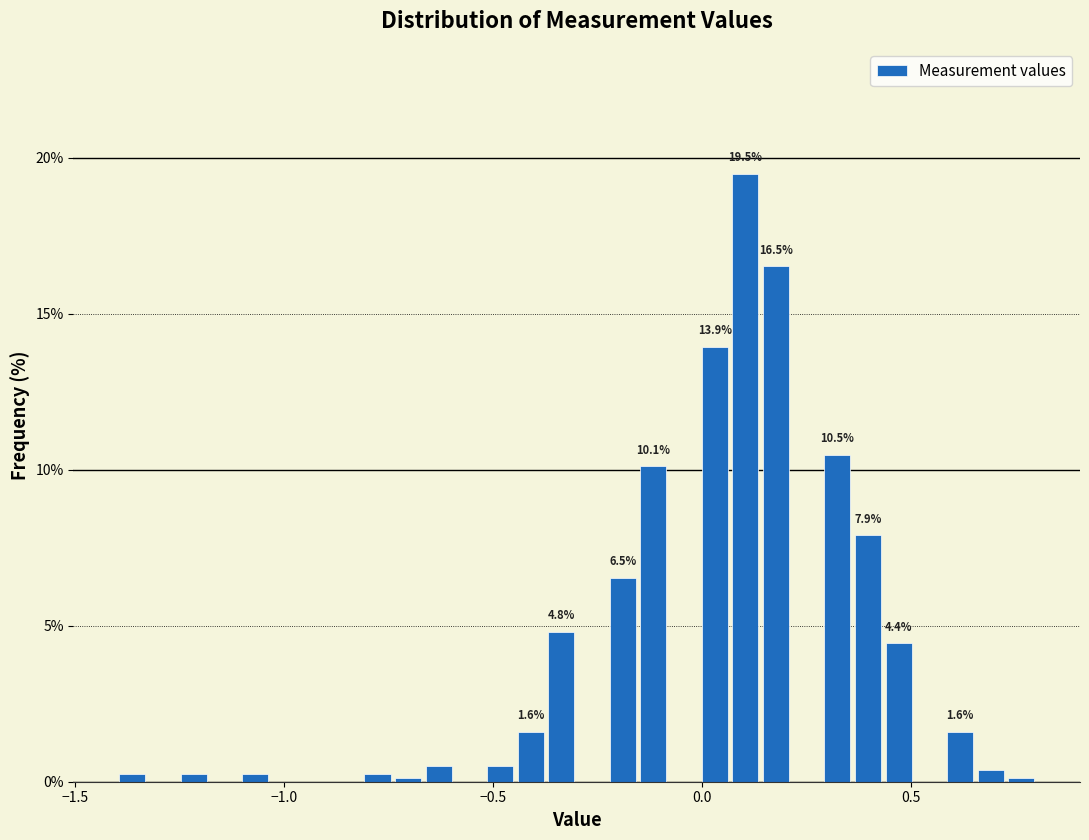

Read against the x-axis, roughly where is the centre of the tallest bar?

0.10